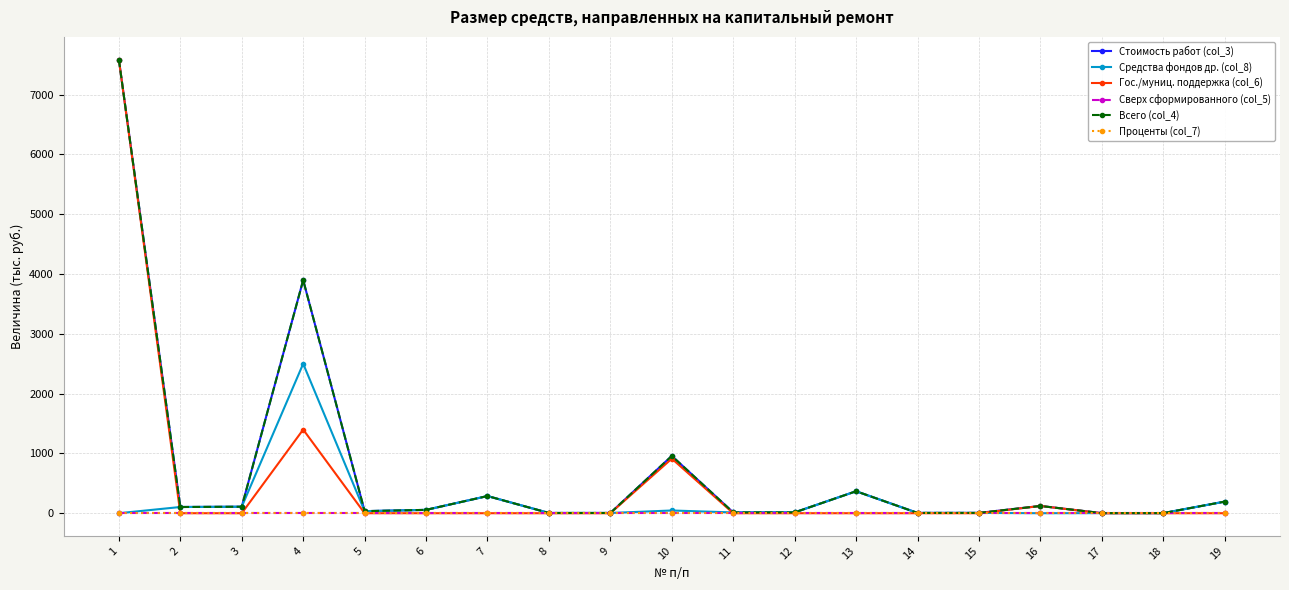

Which series has the largest range (max minus min)?

Гос./муниц. поддержка (col_6)